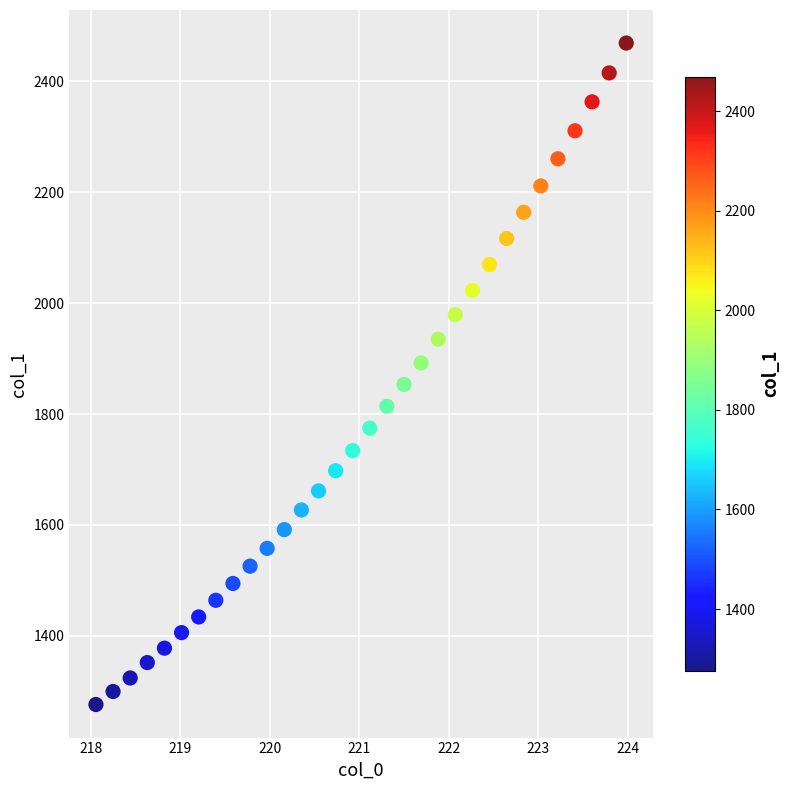

What is the range of Y values (max minus min)?

1192.9